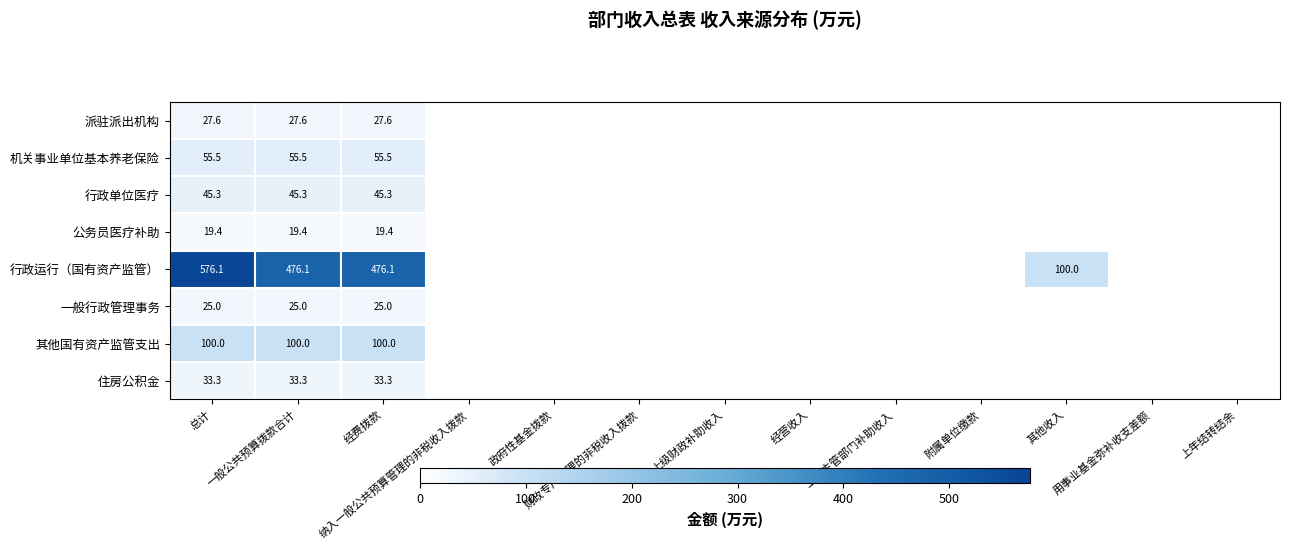

The value of 住房公积金 at 上级主管部门补助收入 is 0.0. True or false?

True